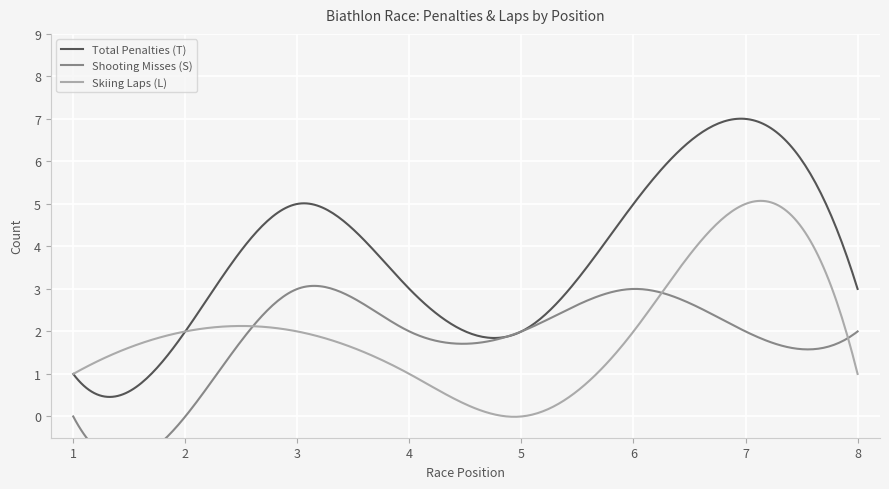

What are all the series names shown in the legend?

Total Penalties (T), Shooting Misses (S), Skiing Laps (L)